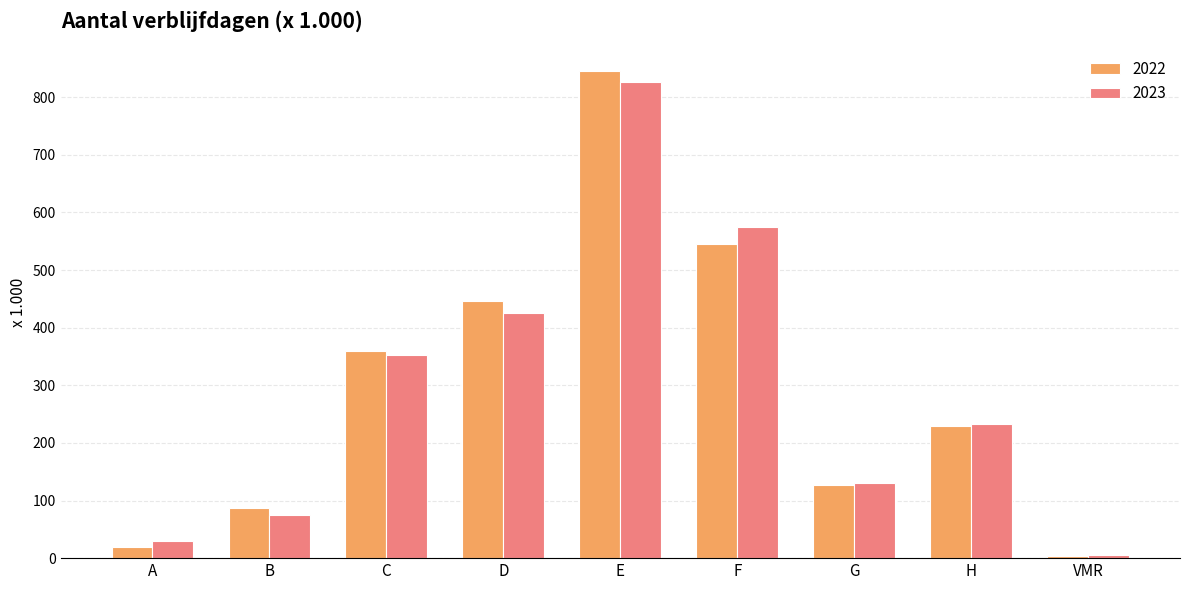

At how many categories does at least one series exceed 733?

1